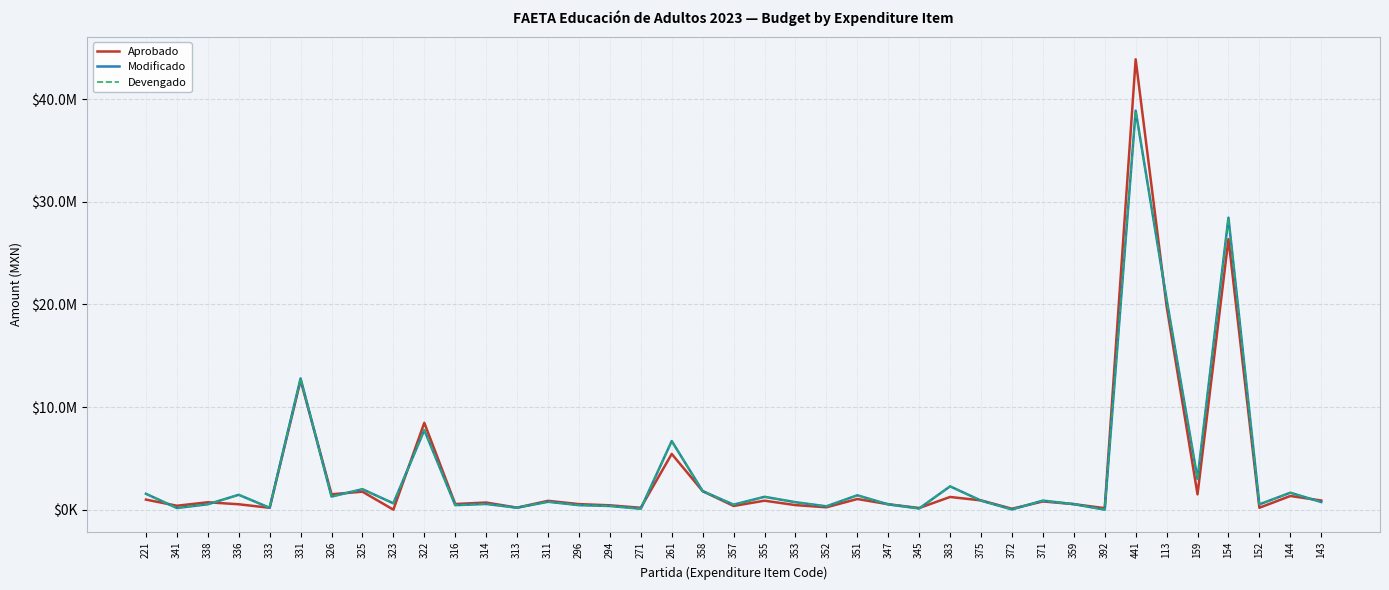

Does the chart display data point markers on the line(s)?

No